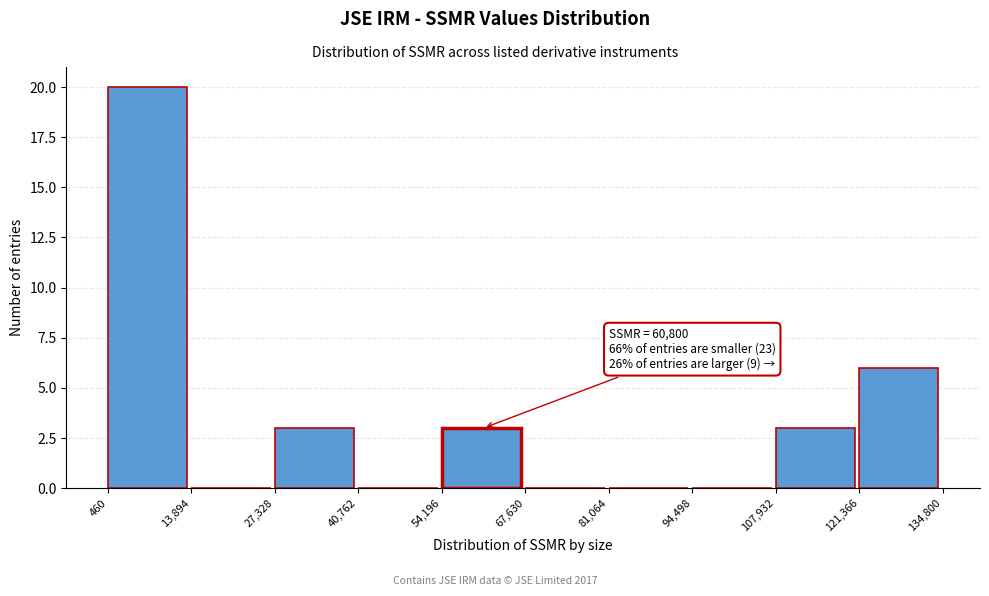

Which range on the x-axis has the tallest bar?

460 to 13,894